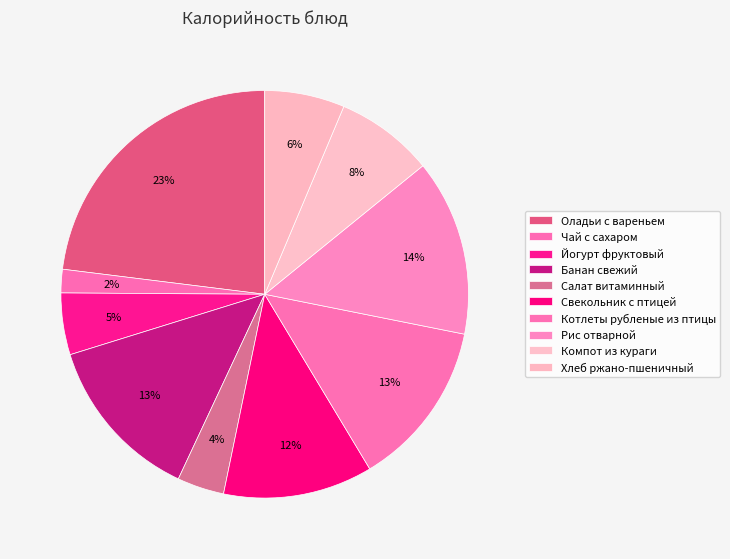

What is the total percentage of Оладьи с вареньем and Йогурт фруктовый?

27.9%